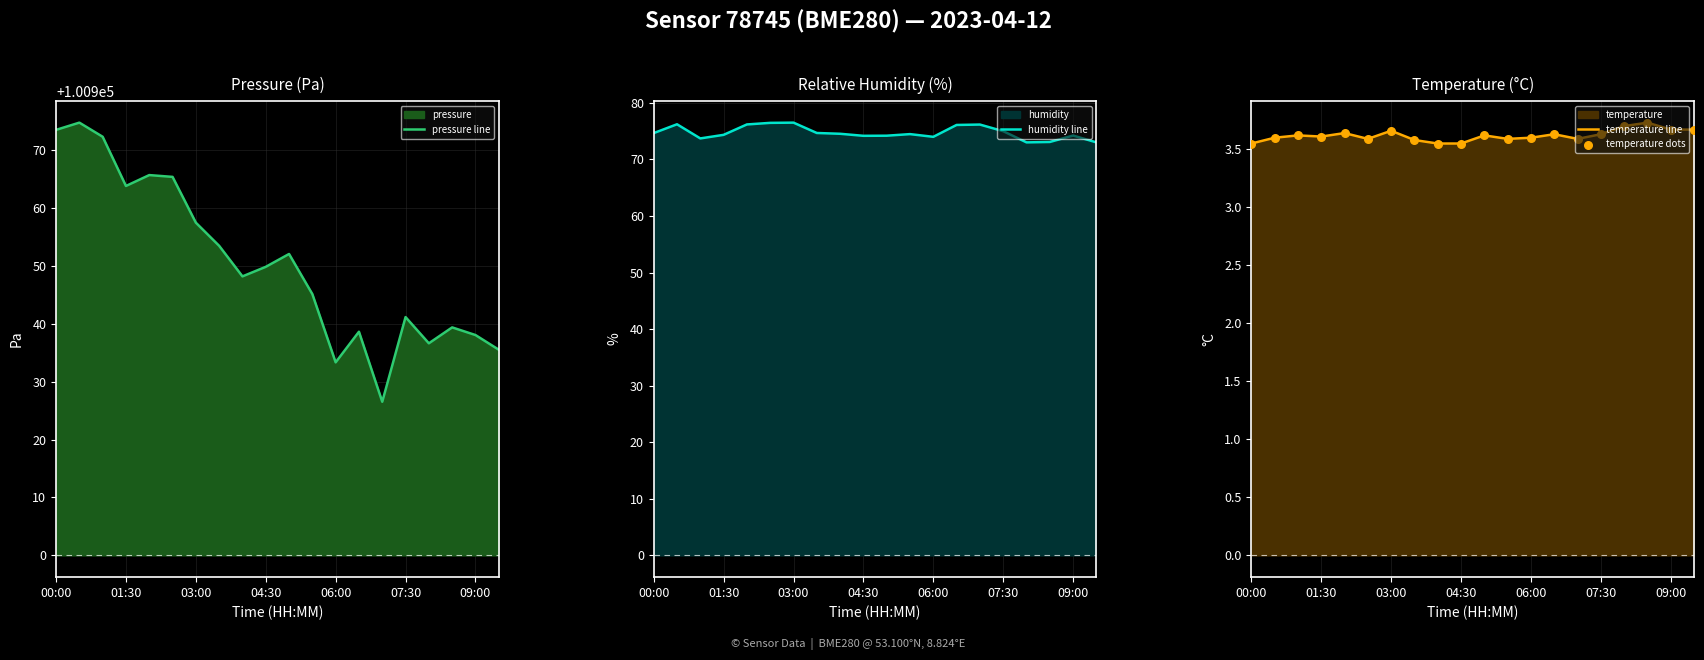

Which series has the largest total across all categories?

pressure line